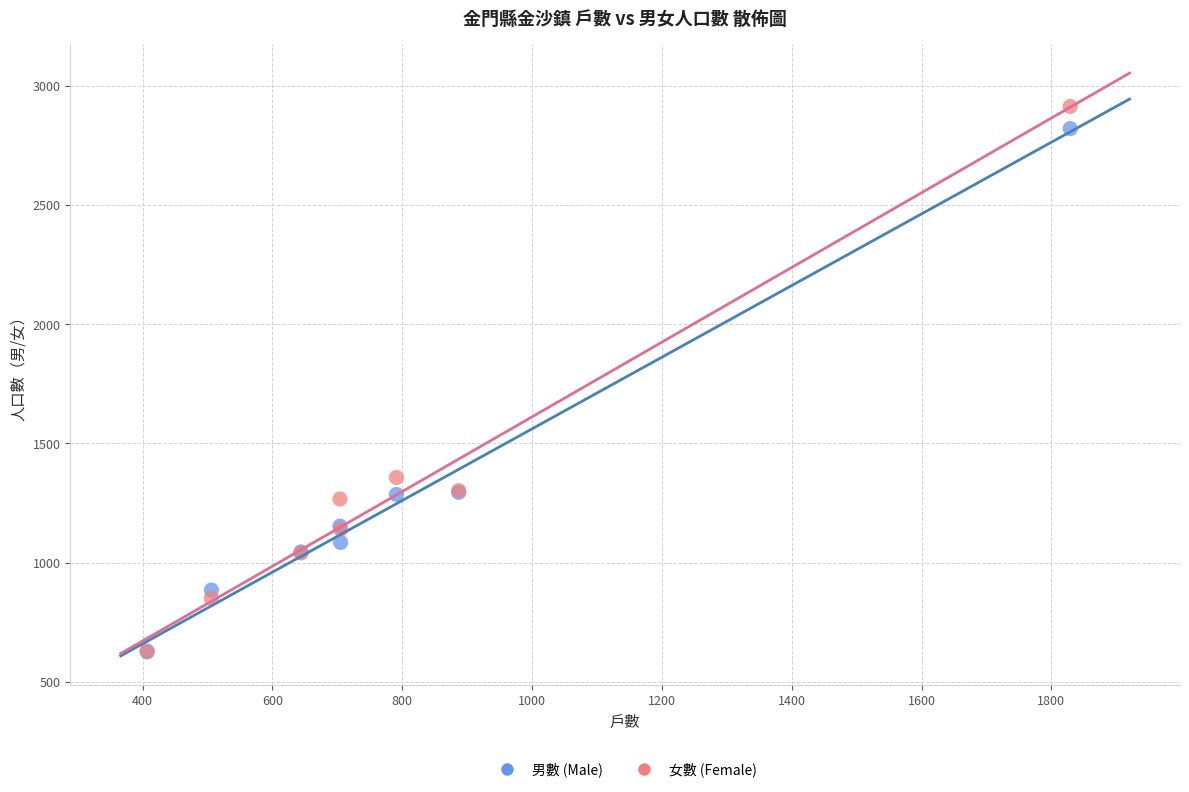

Across all series, what Y value is closest to 1769?

1357